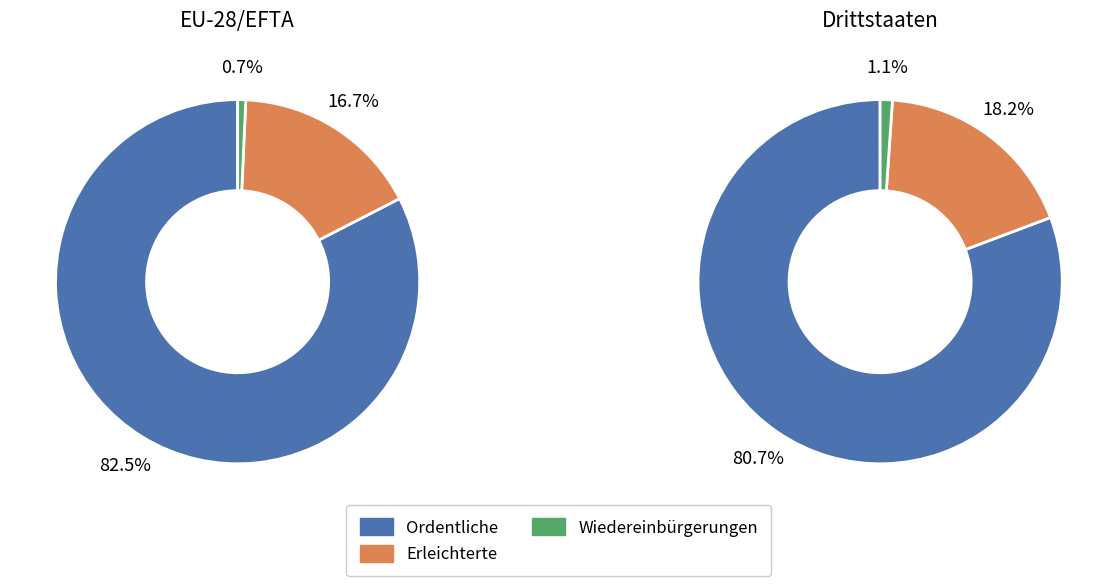

Does 0 represent more than half of the total?

Yes